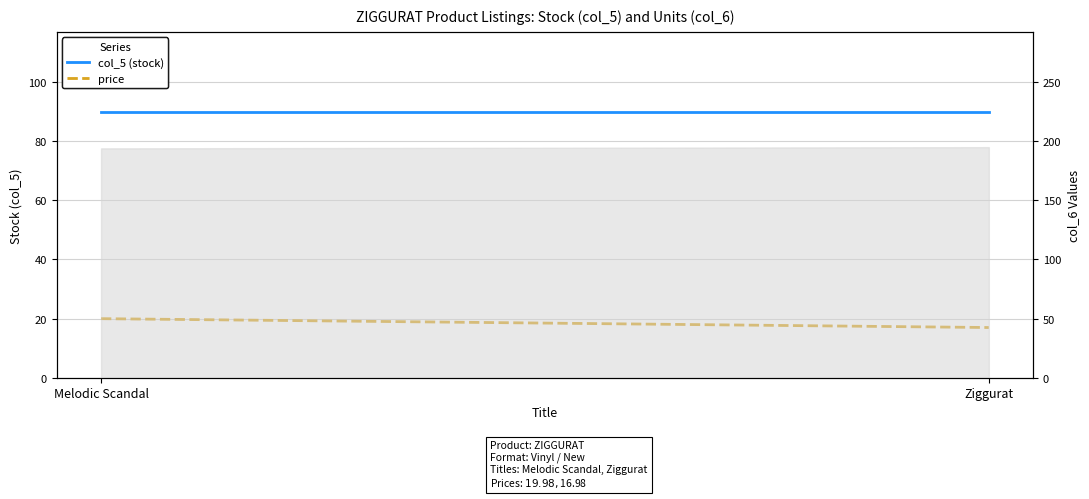

Is the value of price at Ziggurat greater than the value of col_5 (stock) at Melodic Scandal?

No